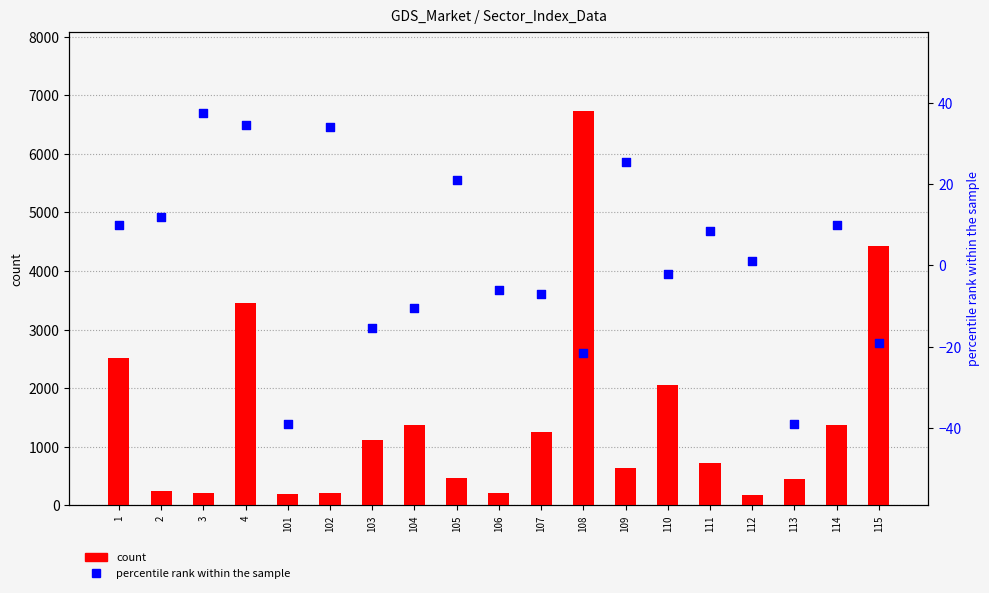

Which series reaches the maximum Y coordinate?

count